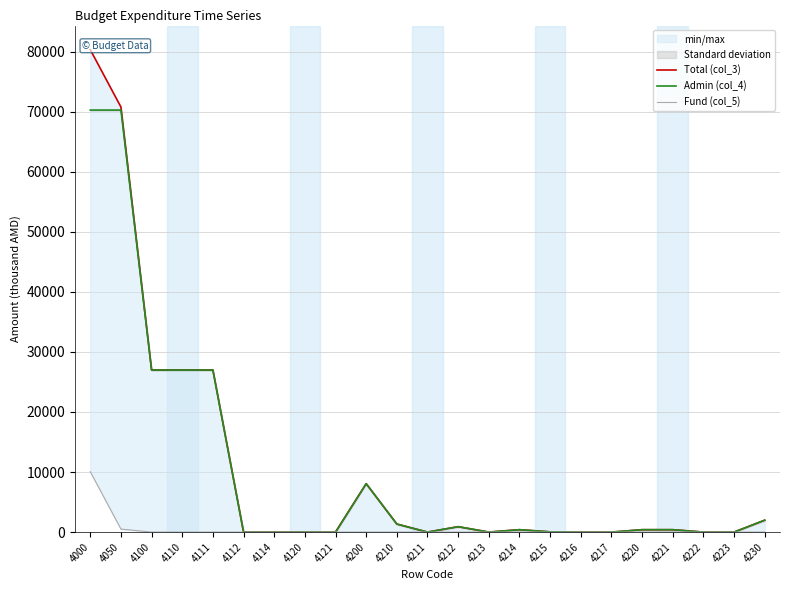

True or false: Admin (col_4) and Total (col_3) cross at least once.

False